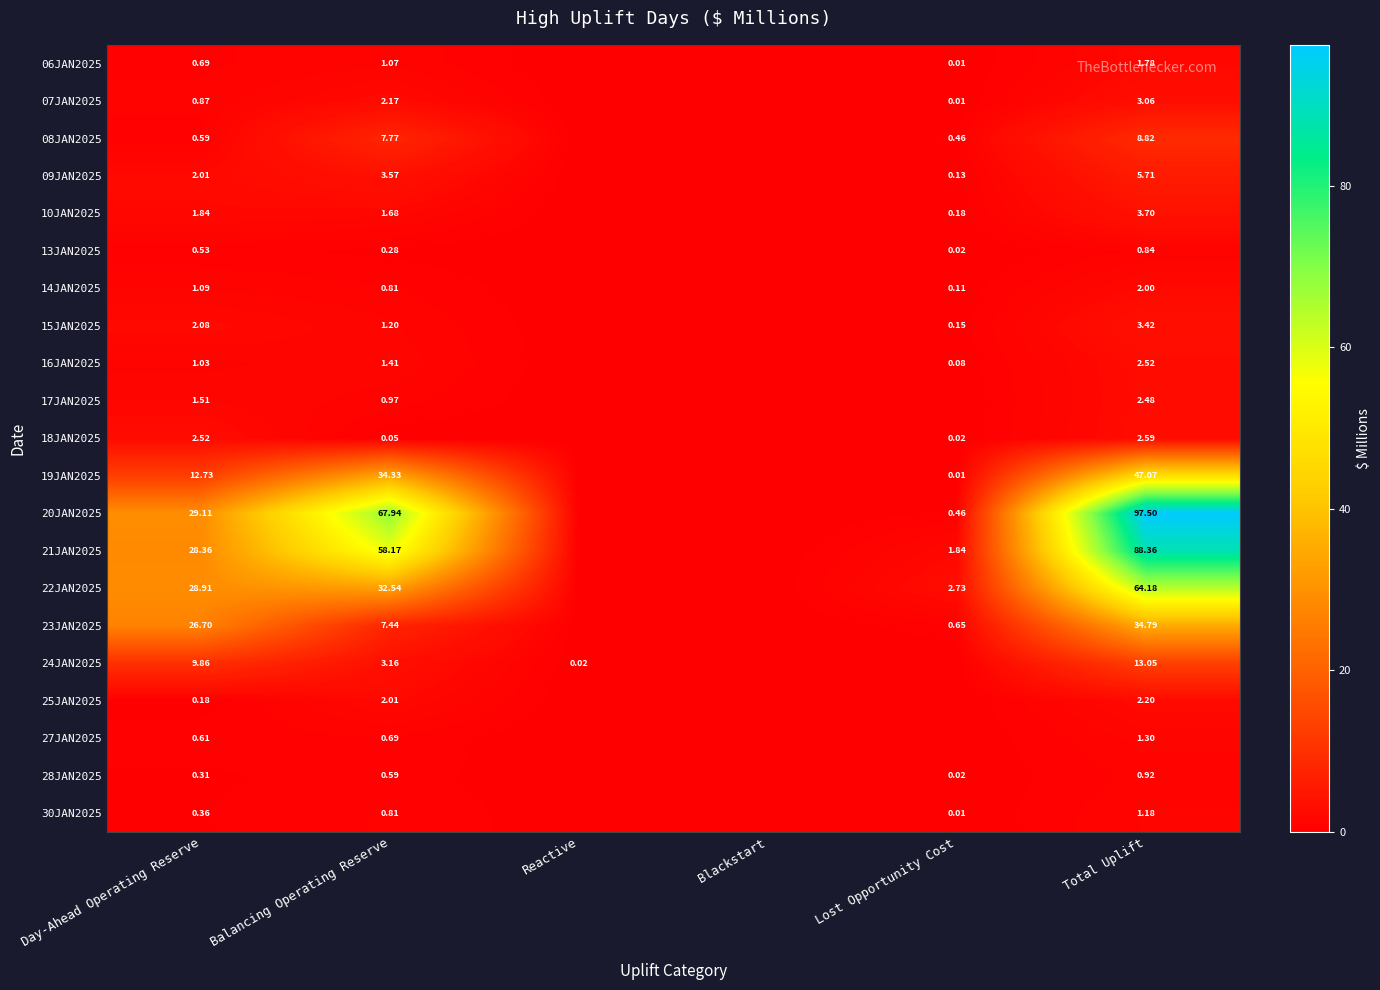

Is it true that 16JAN2025 equals 0.0 at Blackstart?

True